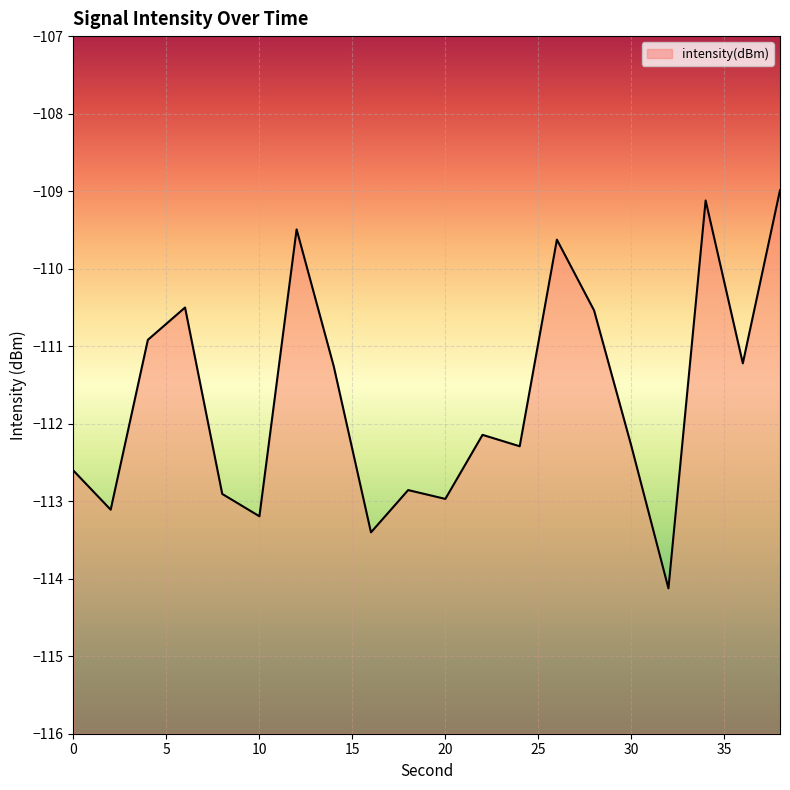

List the labels in order of value, smallest first.

32, 16, 10, 2, 20, 8, 18, 0, 24, 30, 22, 14, 36, 4, 28, 6, 26, 12, 34, 38